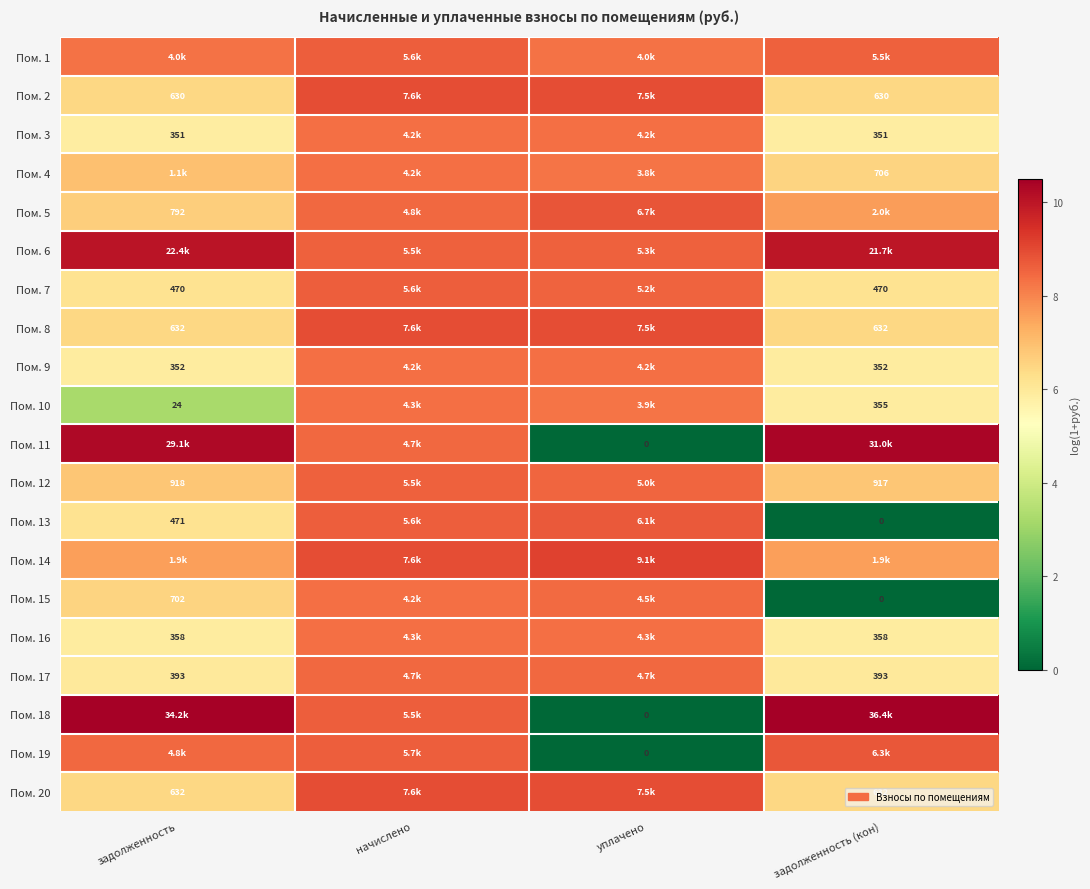

What is the spread (max minus min) of values at начислено?

0.6